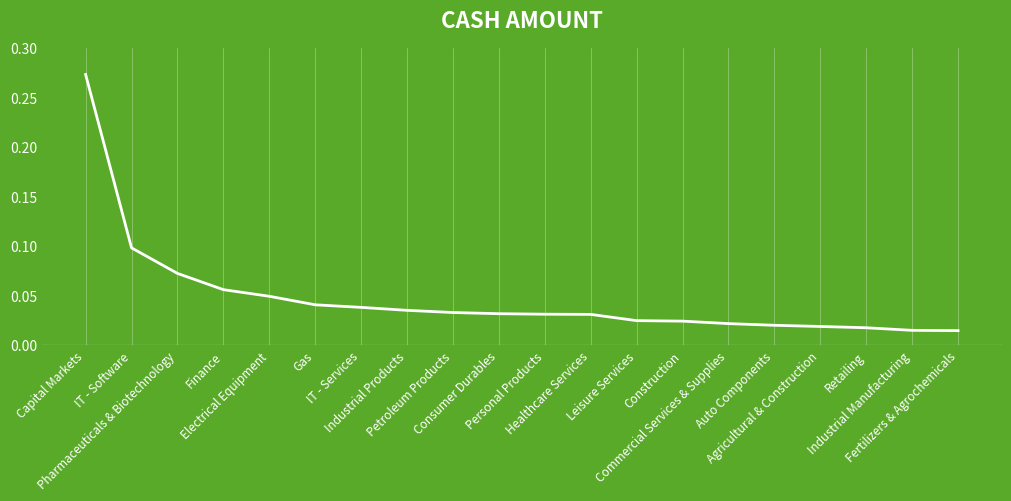

Which category has the lowest value across all series?

Fertilizers & Agrochemicals